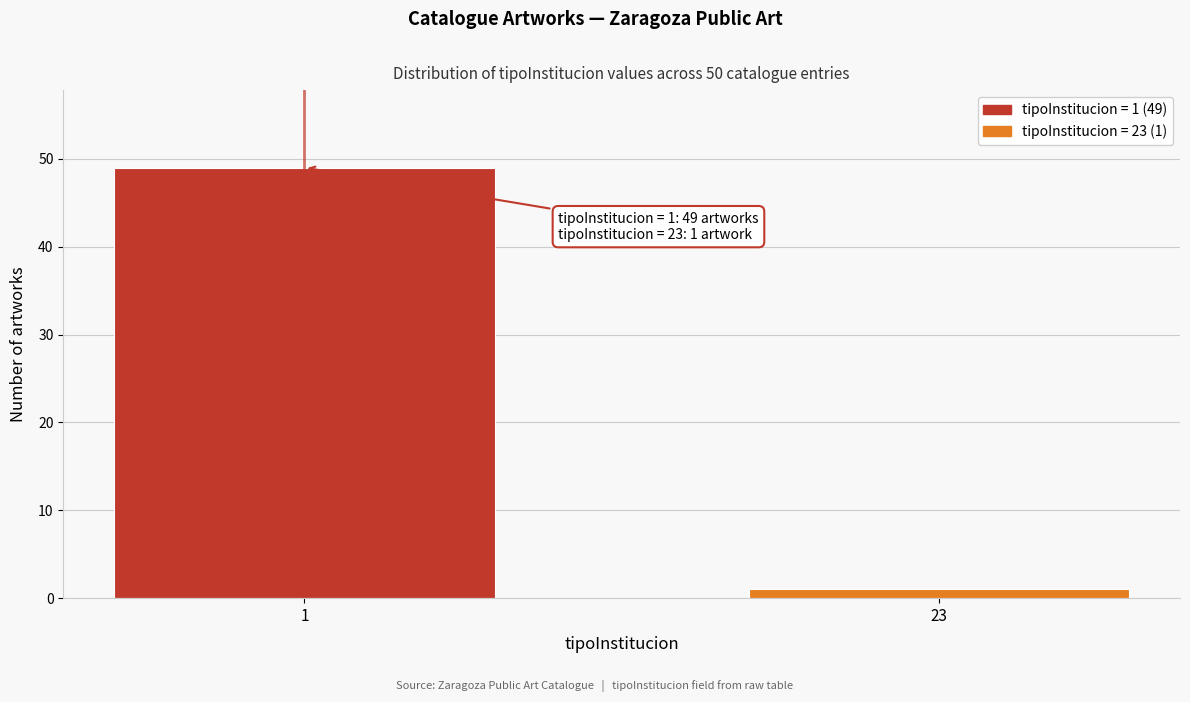

Reading right to left, transcribe all the data shown in this chart.

1	49